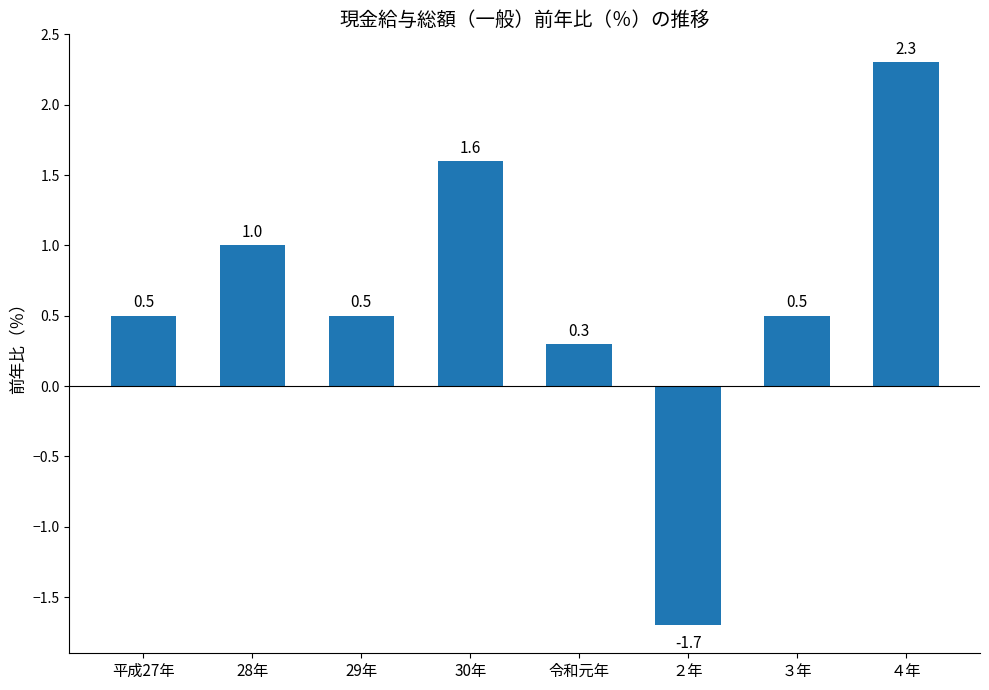

At which label does the data first exceed 0?

平成27年